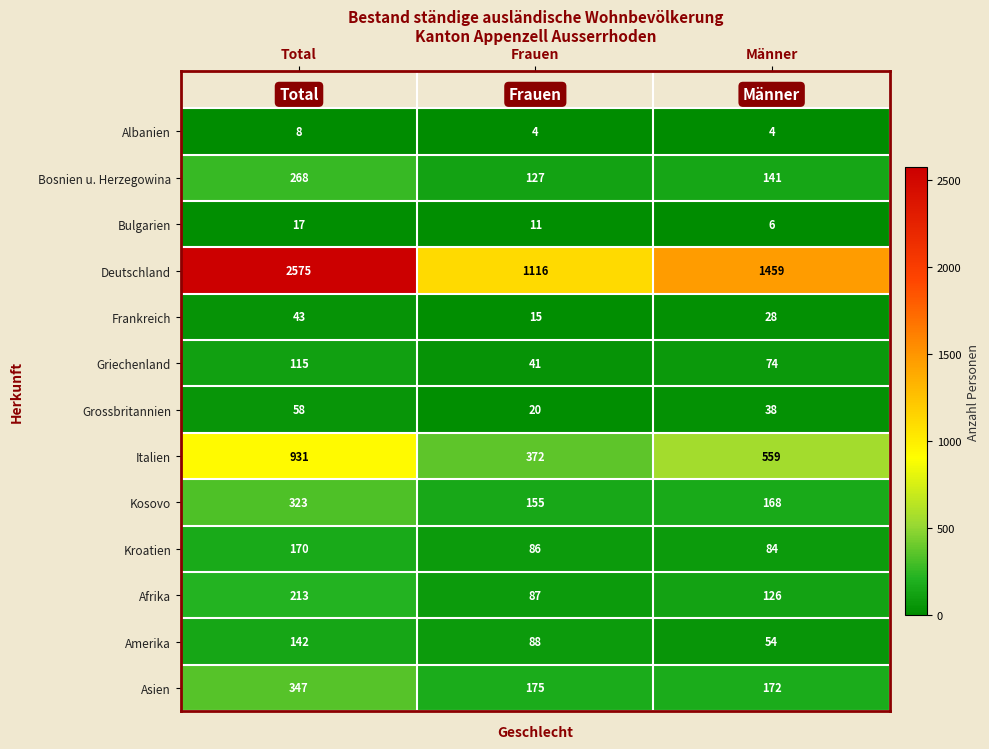

At which label does Frankreich first exceed 28?

Total